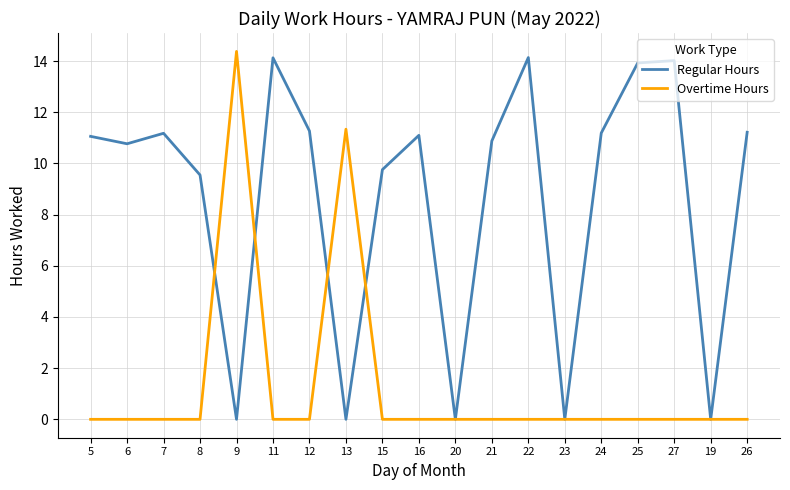

What is the difference between the highest and lowest values at 5?

11.1